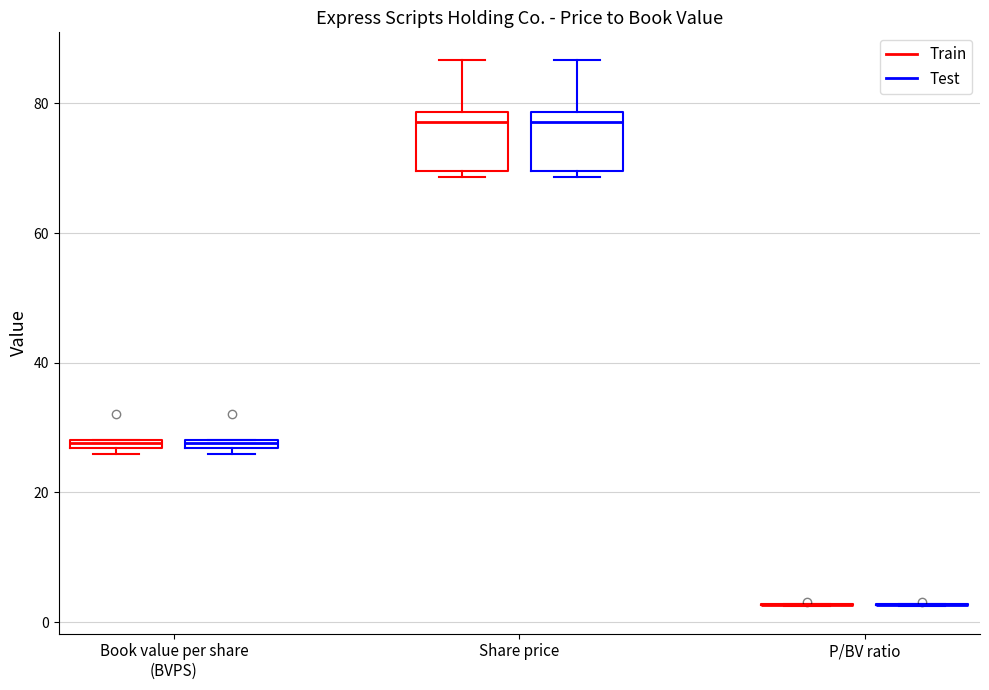

Where is the lower edge of the box for Share price (Test) on the y-axis? The values are not printed on the chart, so give them approximately, as read against the axis.

70